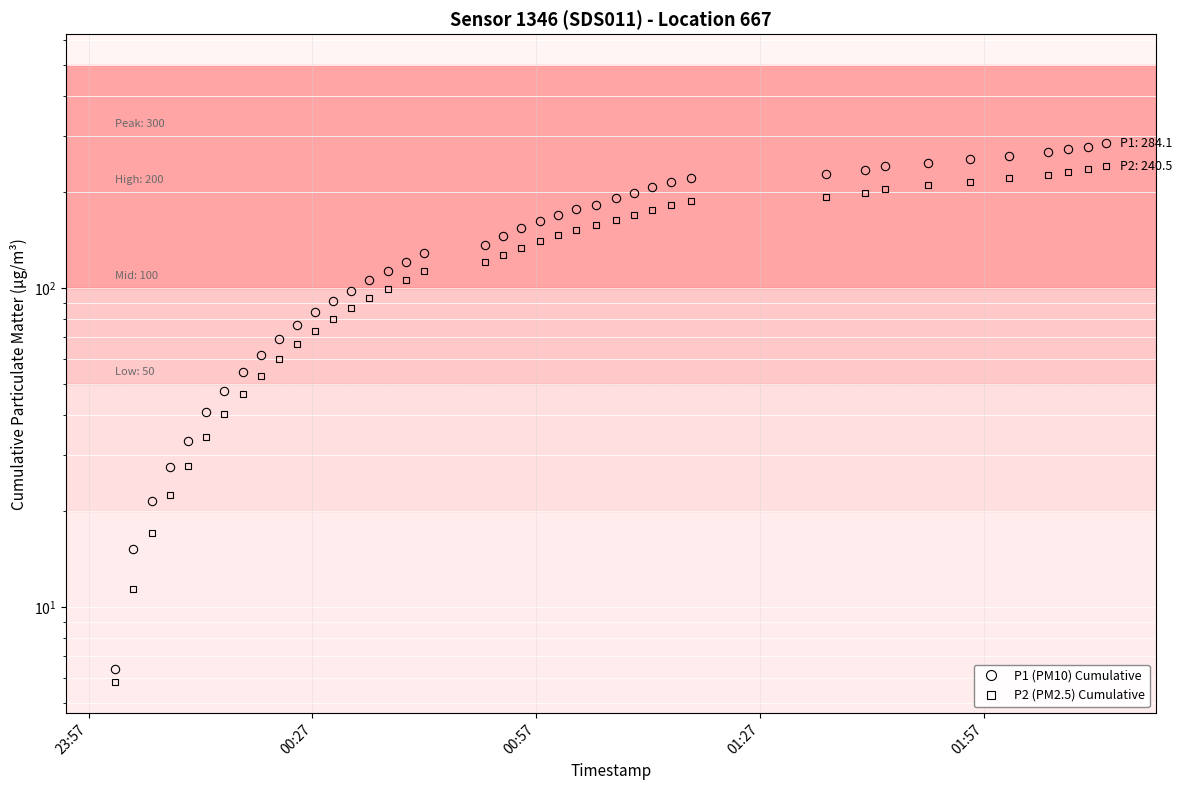

Which category has the lowest value across all series?

23:57